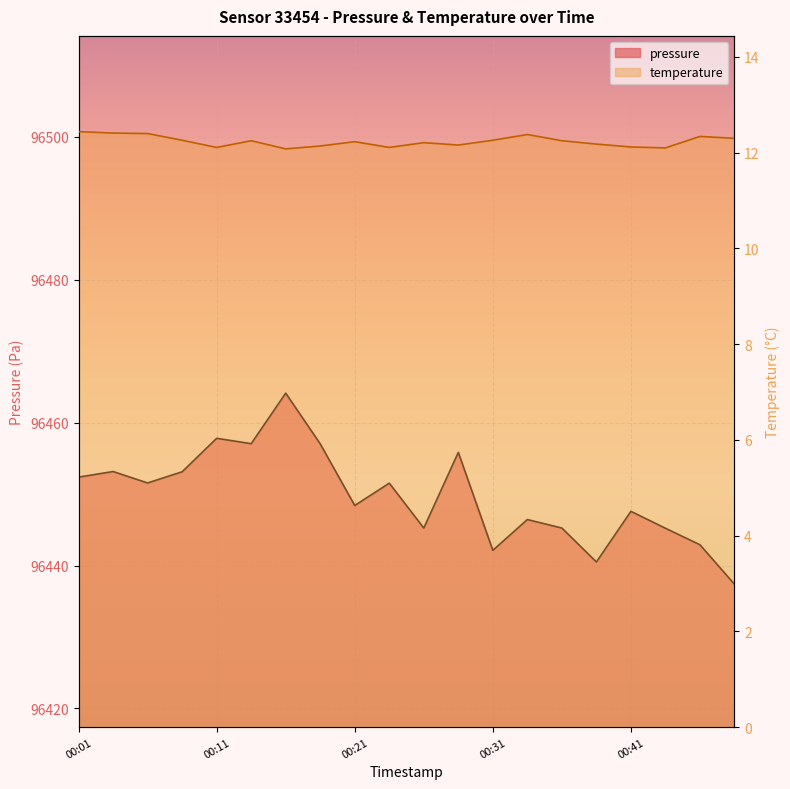

What is the maximum value for pressure?

96464.1